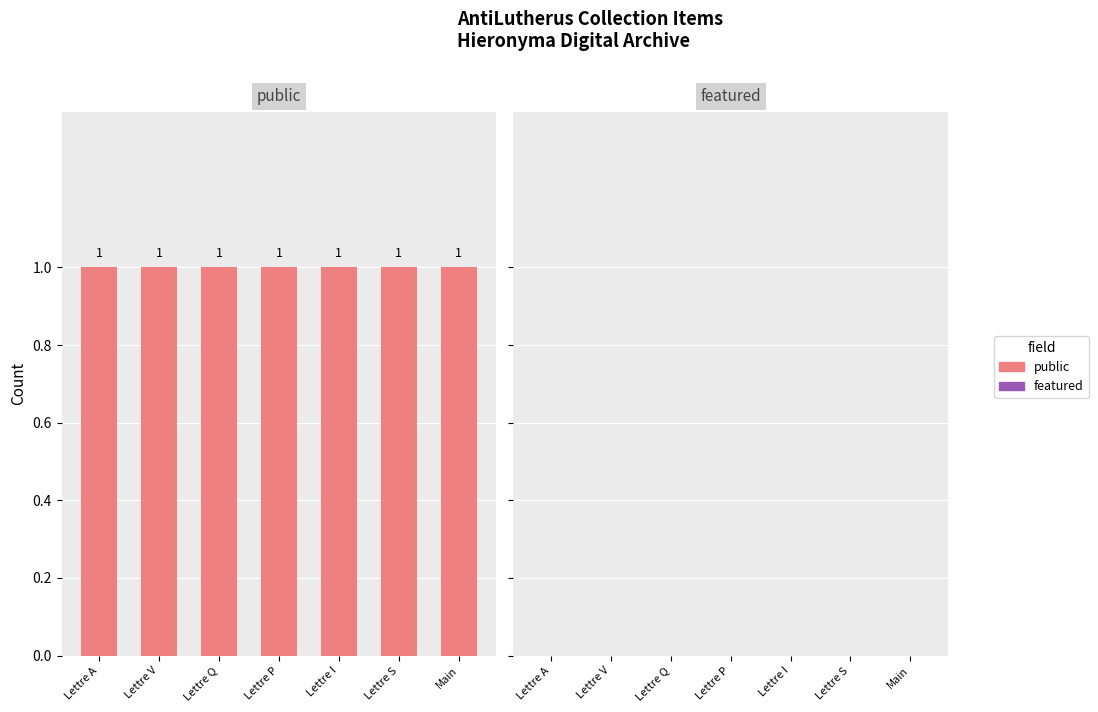

At which category is the sum across all series the highest?

Lettre A